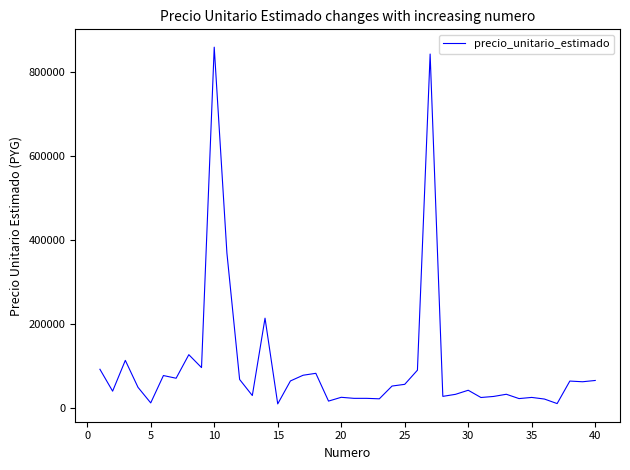

What is the greatest value displayed?

858839